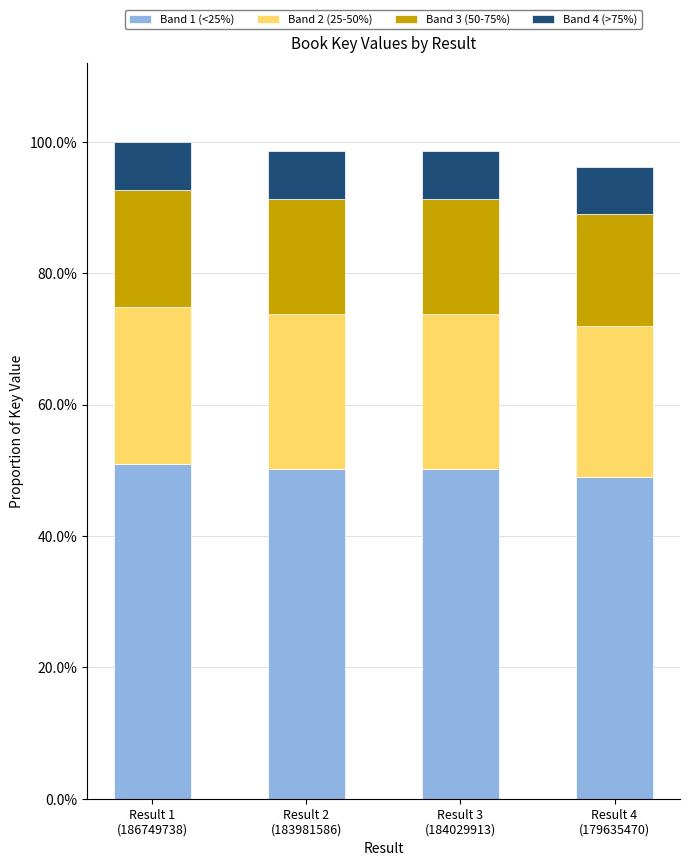

Is it true that Band 2 (25-50%) equals 61691147.2 at Result 1
(186749738)?

False